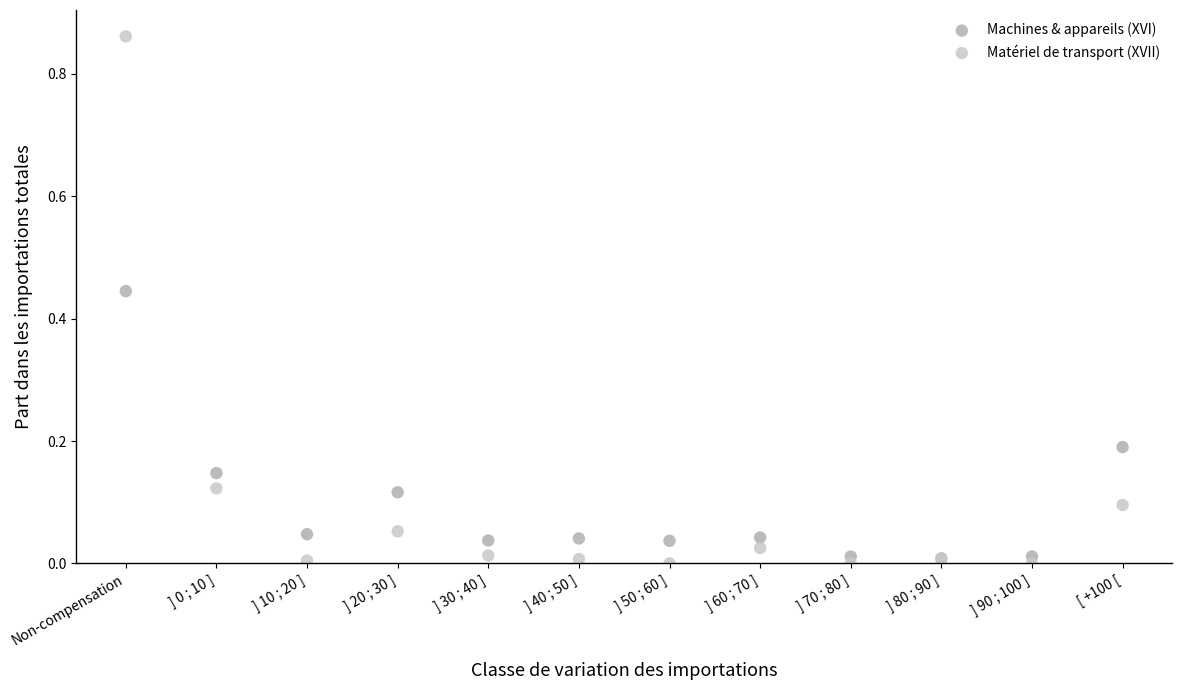

Which series has the widest spread of Y values?

Matériel de transport (XVII)